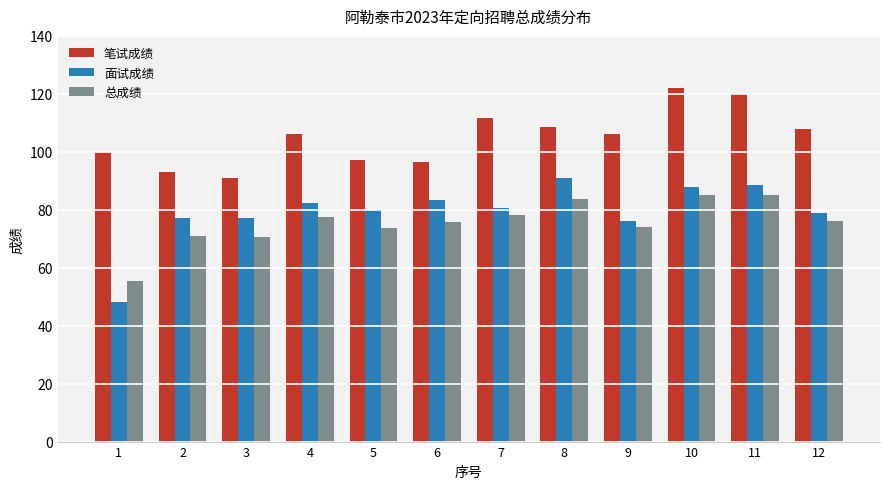

The value of 面试成绩 at 6 is 115.0. True or false?

False